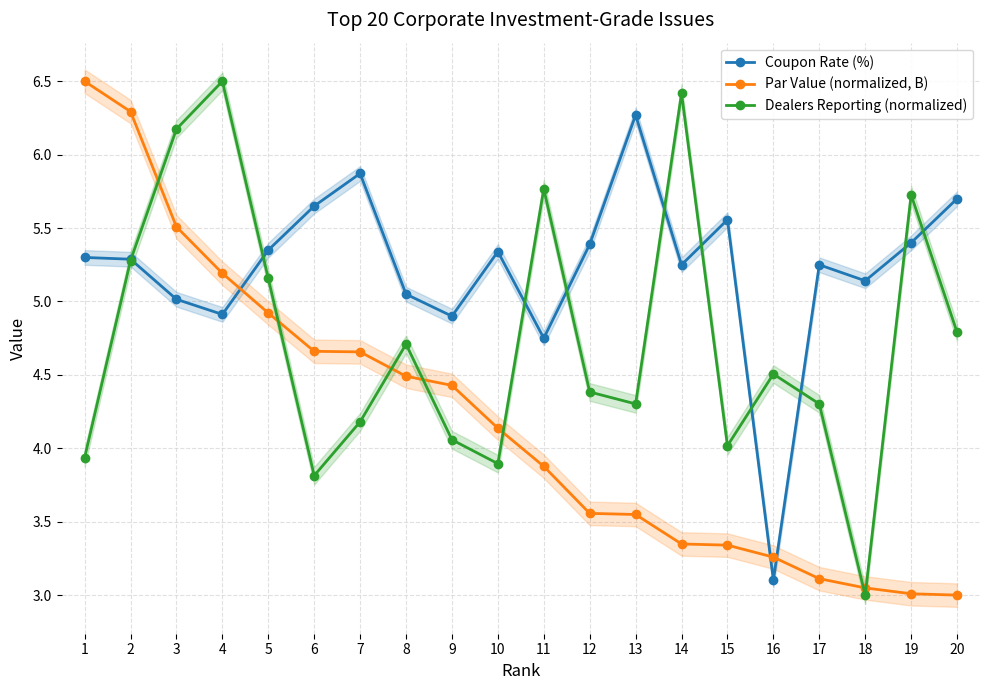

Reading left to right, transcribe all the data shown in this chart.

Coupon Rate (%): 5.3	5.3	5.0	4.9	5.3	5.7	5.9	5.0	4.9	5.3	4.8	5.4	6.3	5.2	5.6	3.1	5.2	5.1	5.4	5.7
Par Value (normalized, B): 6.5	6.3	5.5	5.2	4.9	4.7	4.7	4.5	4.4	4.1	3.9	3.6	3.5	3.3	3.3	3.3	3.1	3.0	3.0	3.0
Dealers Reporting (normalized): 3.9	5.3	6.2	6.5	5.2	3.8	4.2	4.7	4.1	3.9	5.8	4.4	4.3	6.4	4.0	4.5	4.3	3.0	5.7	4.8